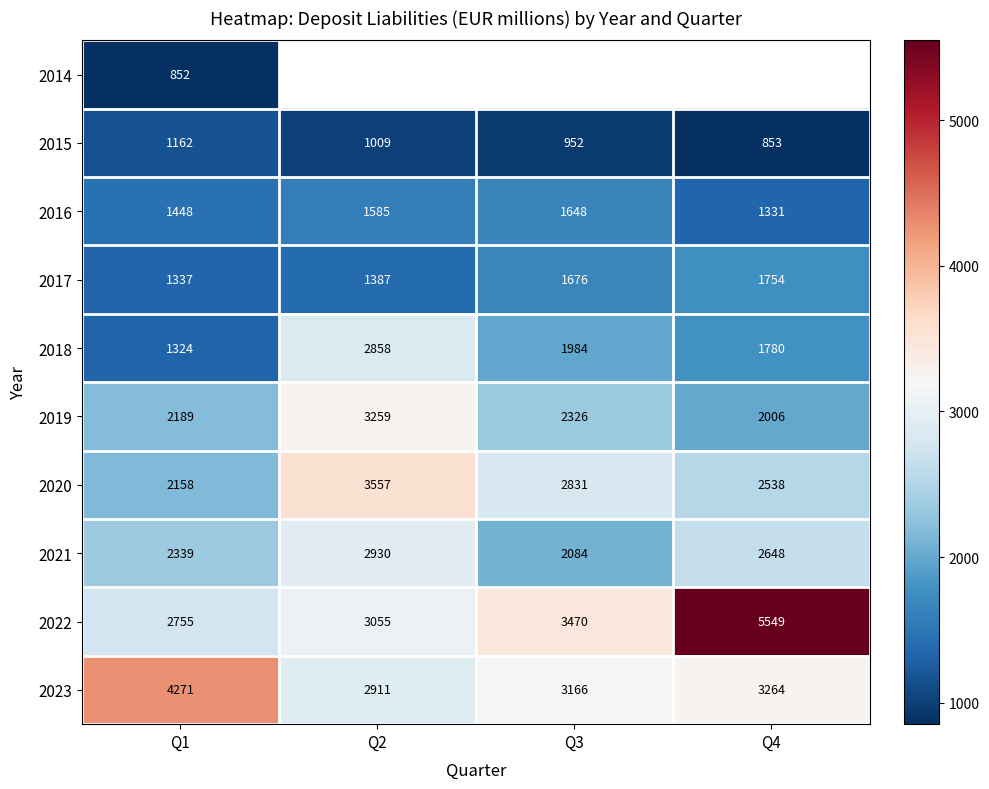

How many data points in 2021 are less than 2648?

2